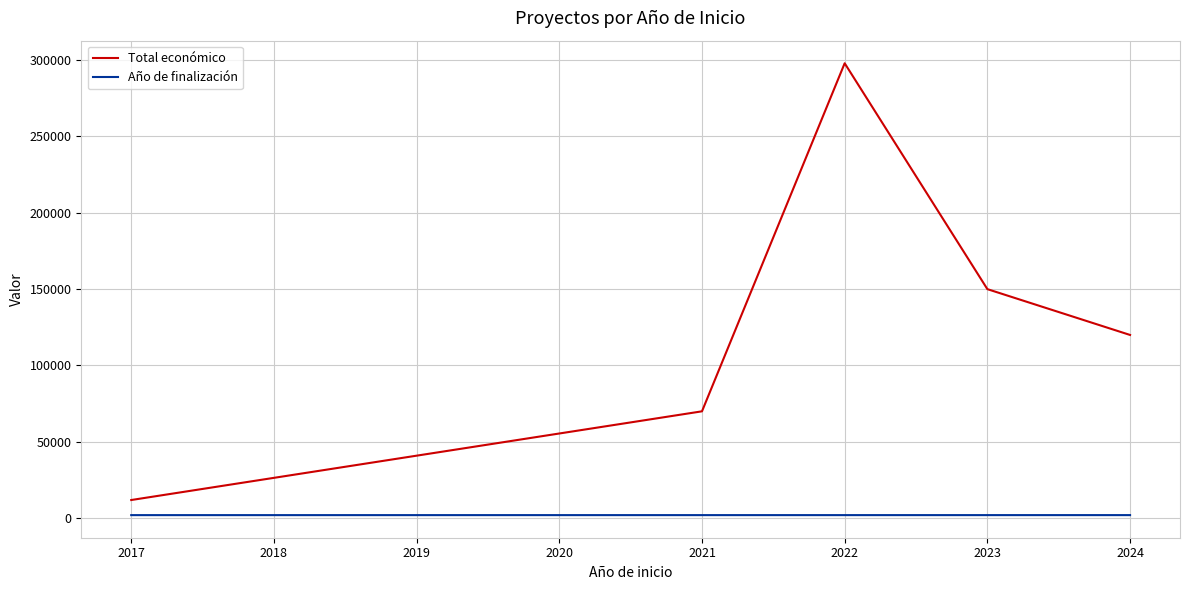

Which series changed the most between 2023 and 2024?

Total económico